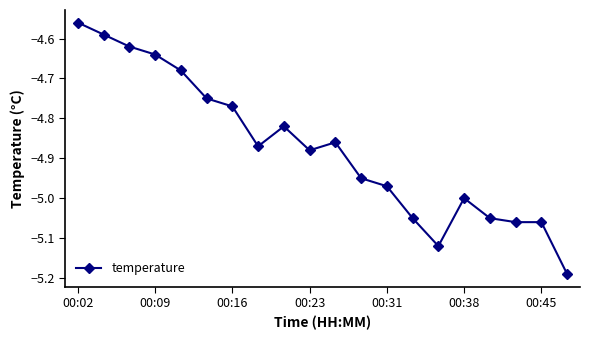

True or false: the data has more than 0 interior local peaks.

True